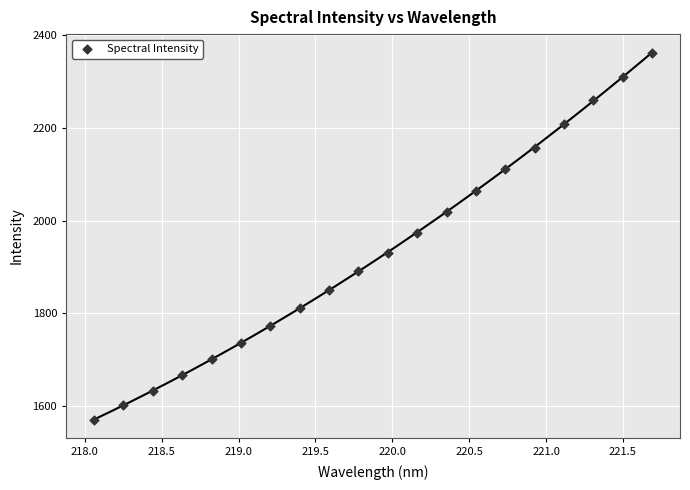

What is the range of X values (max minus min)?

3.6